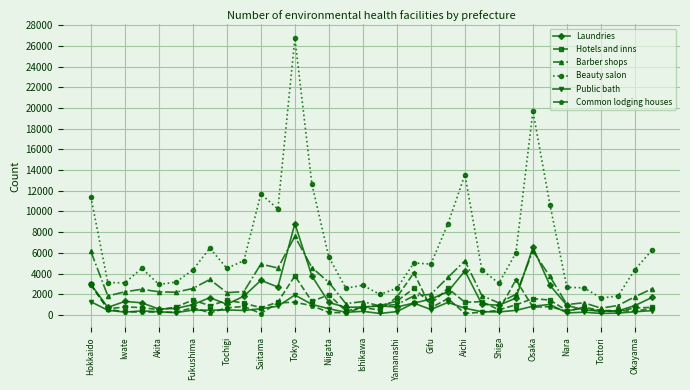

True or false: Hotels and inns has more than 2 interior local peaks.

True